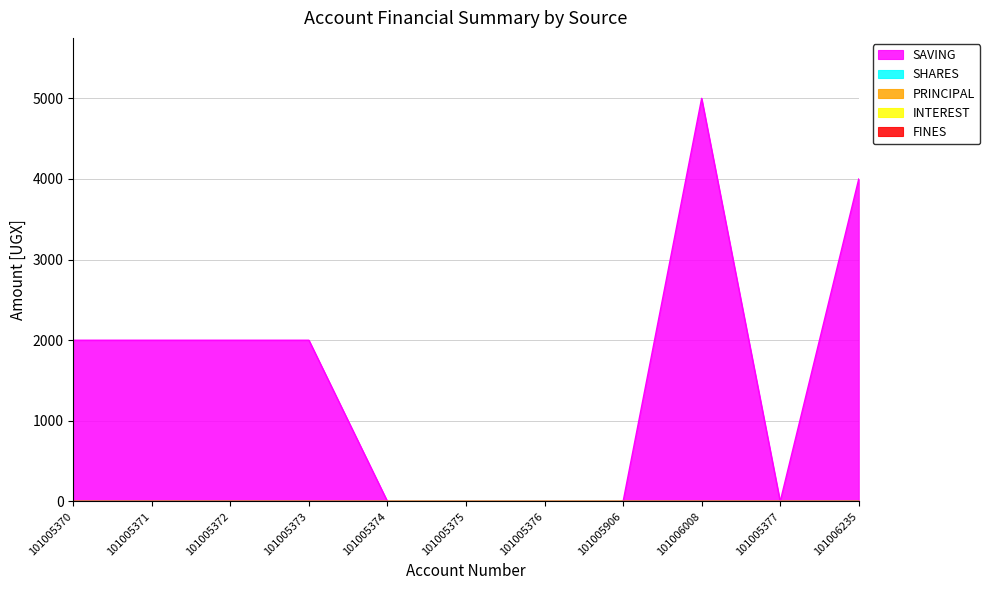

Reading right to left, extract all data points from this chart.

SAVING: 101006235=4000	101005377=0	101006008=5000	101005906=0	101005376=0	101005375=0	101005374=0	101005373=2000	101005372=2000	101005371=2000	101005370=2000
SHARES: 101006235=1	101005377=0	101006008=0	101005906=0	101005376=0	101005375=0	101005374=0	101005373=0	101005372=0	101005371=0	101005370=0
PRINCIPAL: 101006235=0	101005377=0	101006008=0	101005906=0	101005376=0	101005375=0	101005374=0	101005373=0	101005372=0	101005371=0	101005370=0
INTEREST: 101006235=0	101005377=0	101006008=0	101005906=0	101005376=0	101005375=0	101005374=0	101005373=0	101005372=0	101005371=0	101005370=0
FINES: 101006235=0	101005377=0	101006008=0	101005906=0	101005376=0	101005375=0	101005374=0	101005373=0	101005372=0	101005371=0	101005370=0